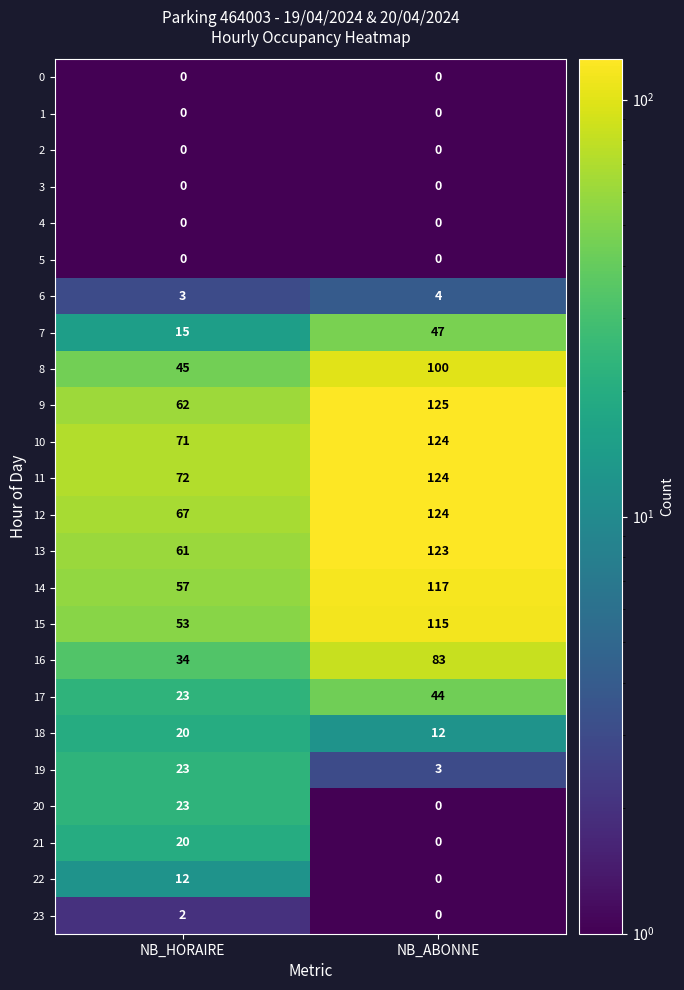

What is the total value across all series at NB_HORAIRE?

663